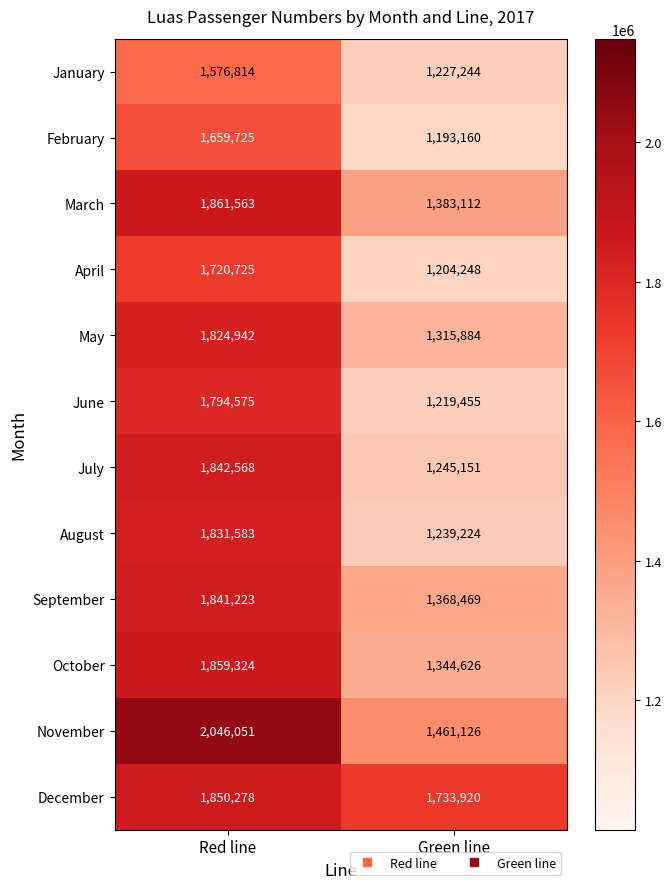

Which label corresponds to the largest value in the chart?

Red line